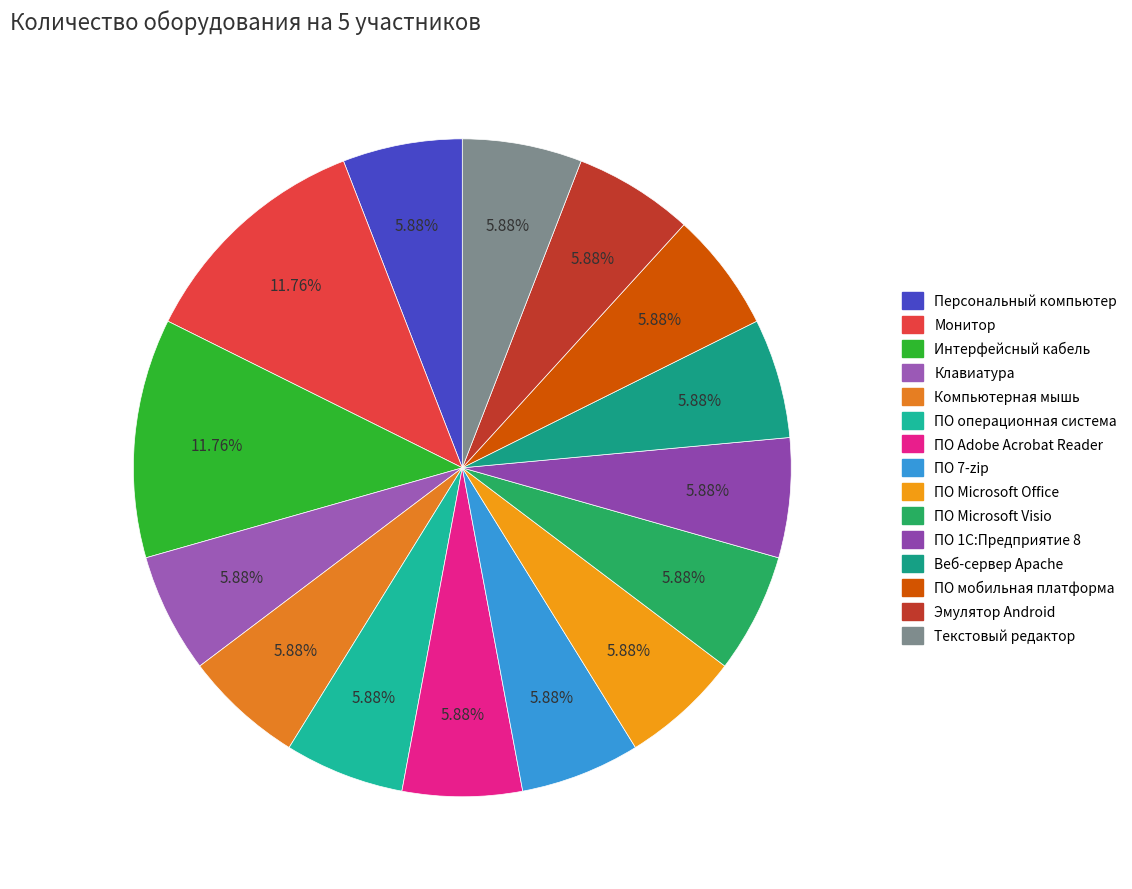

What is the smallest slice in the pie chart?

Персональный компьютер